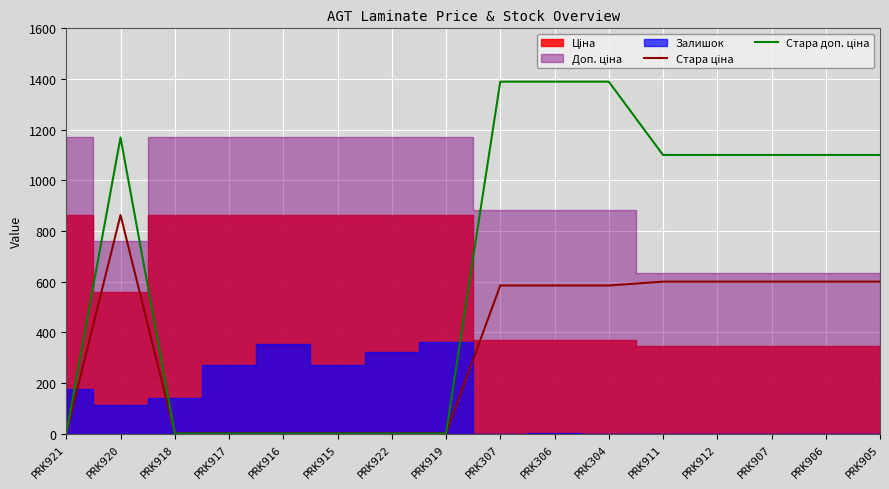

The Стара доп. ціна series shows 1100.0 at PRK911. True or false?

True